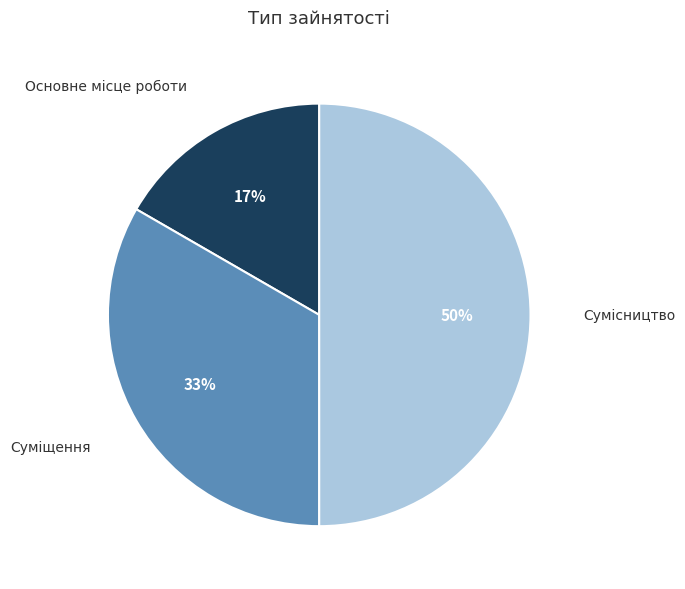

To the nearest percent, what is the combined percentage of Суміщення and Основне місце роботи?

50%